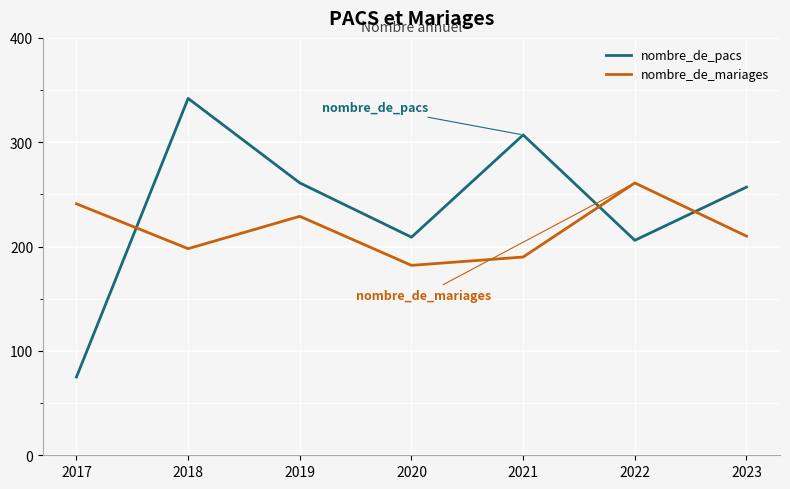

Reading left to right, list all the values displayed in this chart.

nombre_de_pacs: 75	342	261	209	307	206	257
nombre_de_mariages: 241	198	229	182	190	261	210